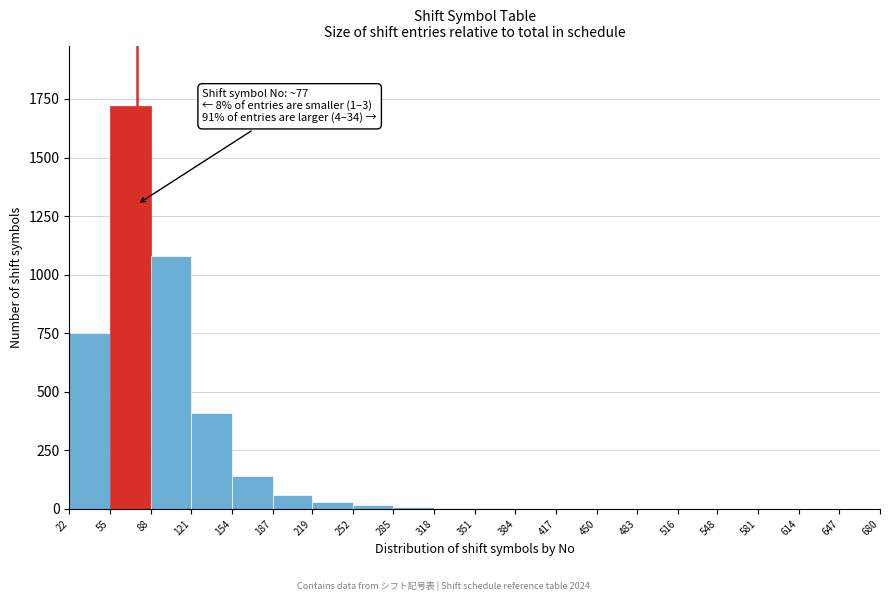

Which range on the x-axis has the tallest bar?

55 to 88